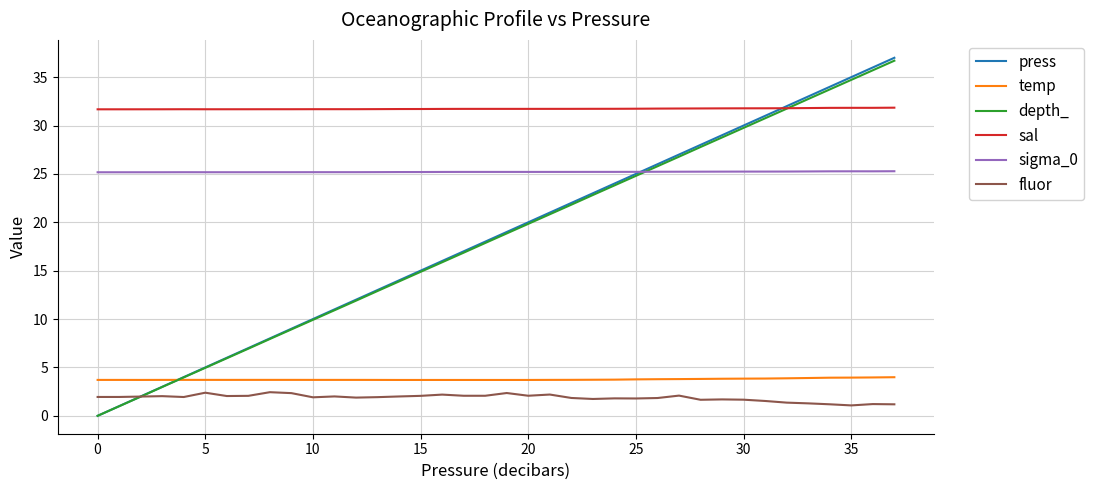

Which series has the widest spread of values?

press